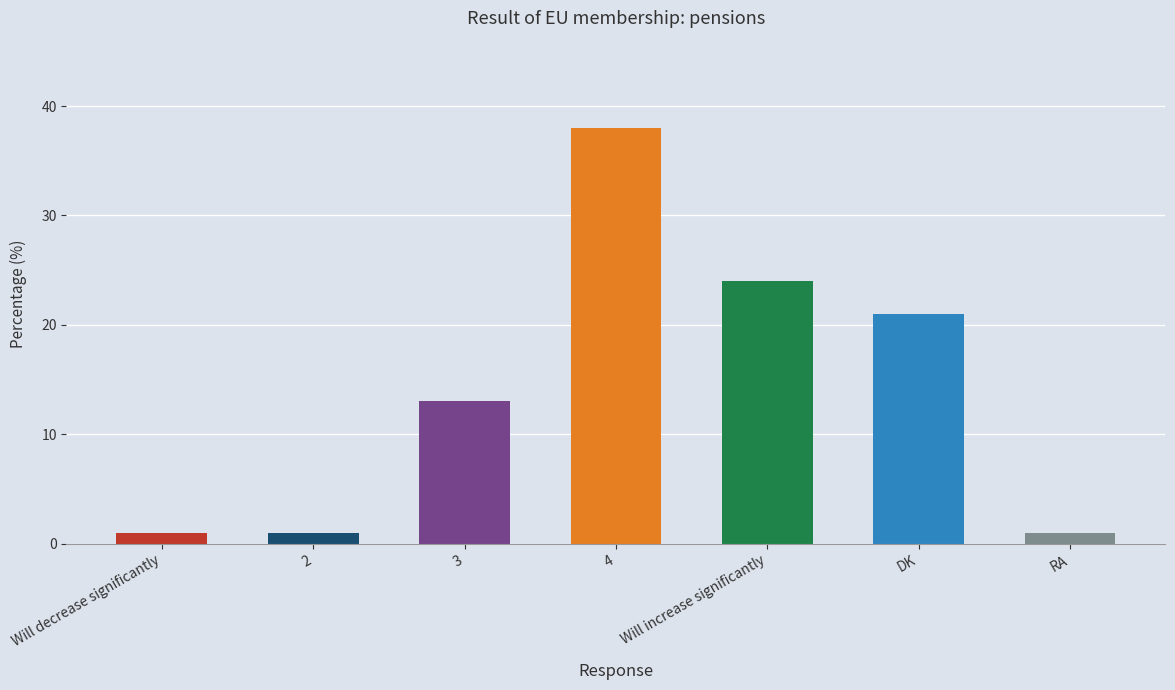

How many bars are there in total?

7